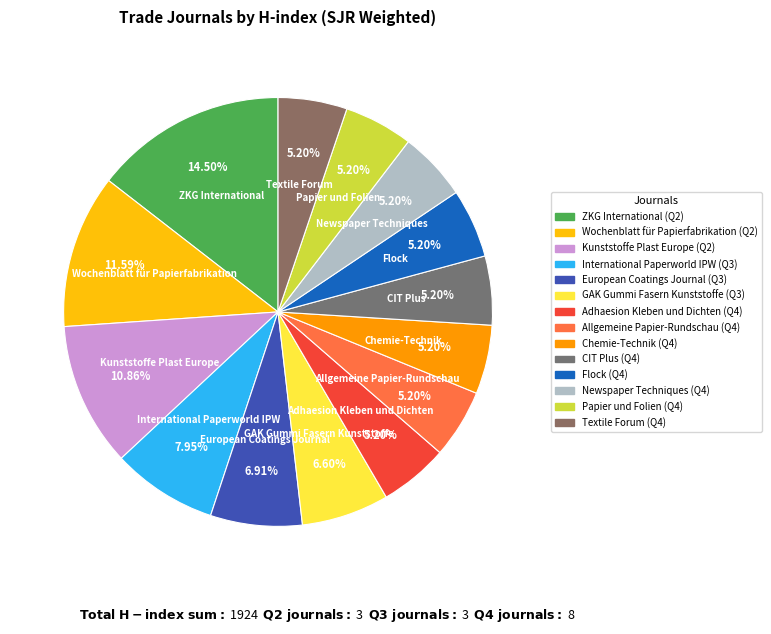

Is there any slice that represents more than half of the pie?

No